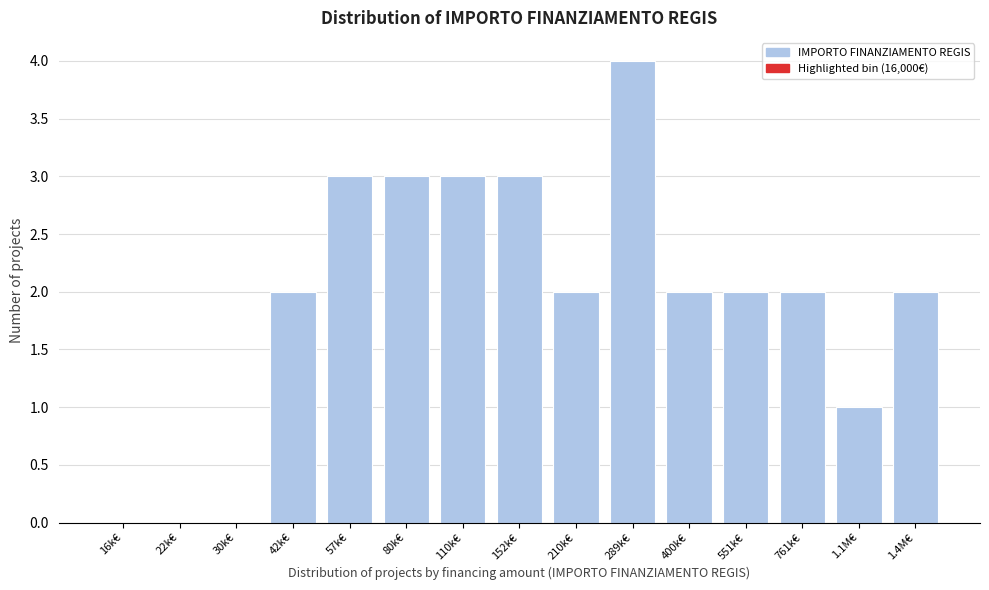

Reading left to right, list all the values displayed in this chart.

16k€=0	22k€=0	30k€=0	42k€=2	57k€=3	80k€=3	110k€=3	152k€=3	210k€=2	289k€=4	400k€=2	551k€=2	761k€=2	1.1M€=1	1.4M€=2